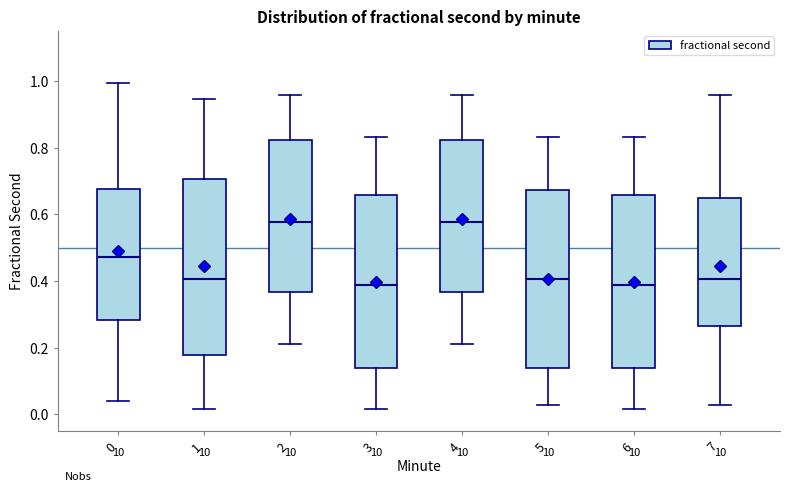

Reading left to right, read every box against the y-axis: the position of its median line, the range the box covers, and the ends of its whiskers. The values are not printed on the chart, so give them approximately, as read against the axis.

0: median 0.48, box 0.28 to 0.68, whiskers 0.04 to 1.00
1: median 0.40, box 0.18 to 0.70, whiskers 0.02 to 0.94
2: median 0.58, box 0.36 to 0.82, whiskers 0.22 to 0.96
3: median 0.38, box 0.14 to 0.66, whiskers 0.02 to 0.84
4: median 0.58, box 0.36 to 0.82, whiskers 0.22 to 0.96
5: median 0.40, box 0.14 to 0.68, whiskers 0.02 to 0.84
6: median 0.38, box 0.14 to 0.66, whiskers 0.02 to 0.84
7: median 0.40, box 0.26 to 0.64, whiskers 0.02 to 0.96